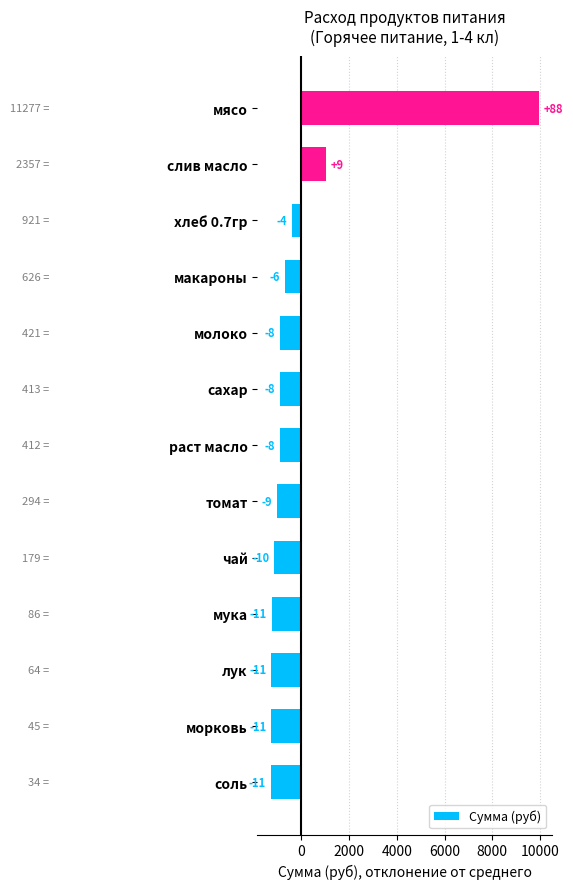

How many bars are there in total?

13